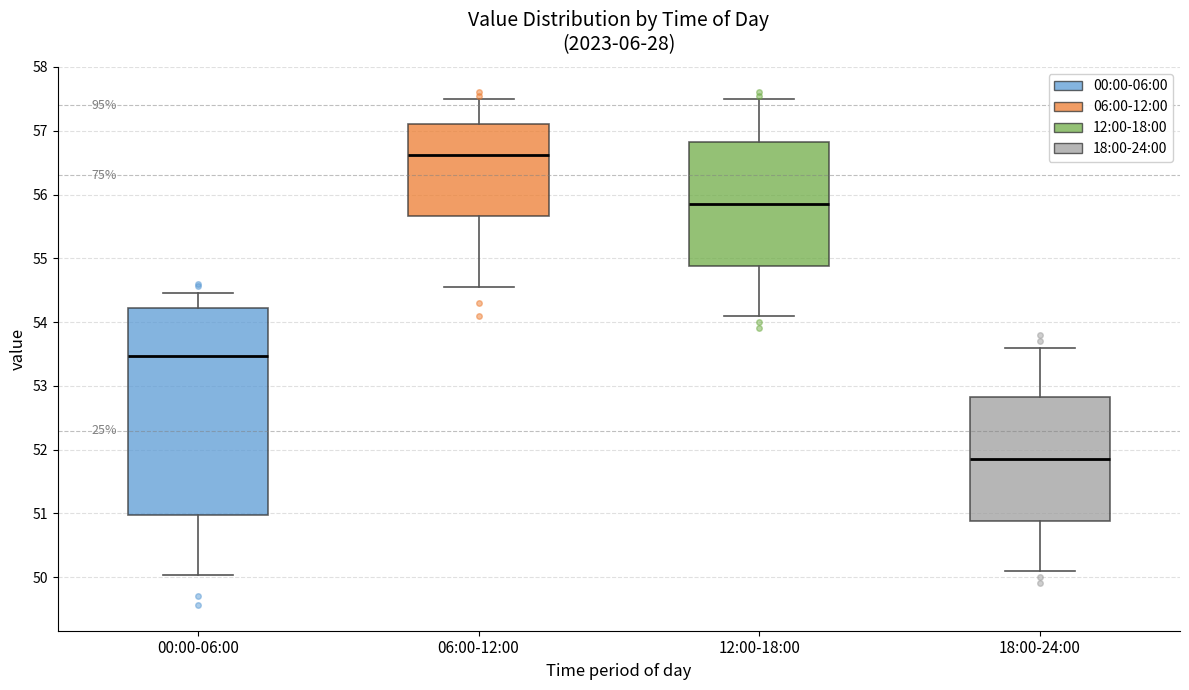

Reading left to right, read every box against the y-axis: the position of its median line, the range the box covers, and the ends of its whiskers. The values are not printed on the chart, so give them approximately, as read against the axis.

00:00-06:00: median 53.5, box 51.0 to 54.2, whiskers 50.0 to 54.5
06:00-12:00: median 56.6, box 55.7 to 57.1, whiskers 54.6 to 57.5
12:00-18:00: median 55.9, box 54.9 to 56.8, whiskers 54.1 to 57.5
18:00-24:00: median 51.9, box 50.9 to 52.8, whiskers 50.1 to 53.6